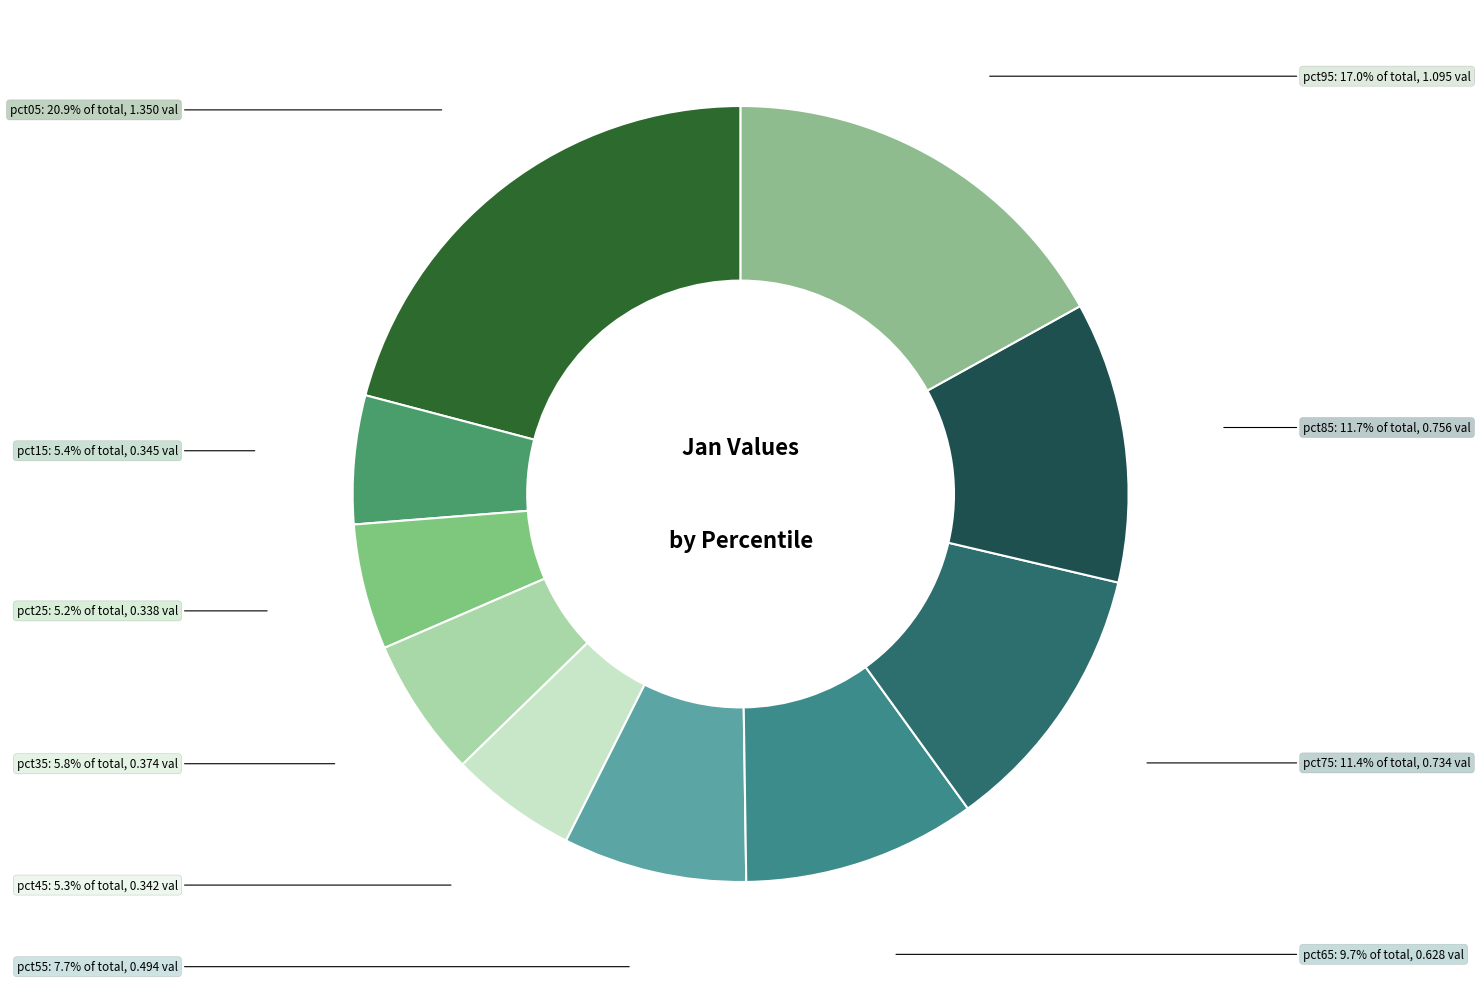

Does any single category account for the majority?

No